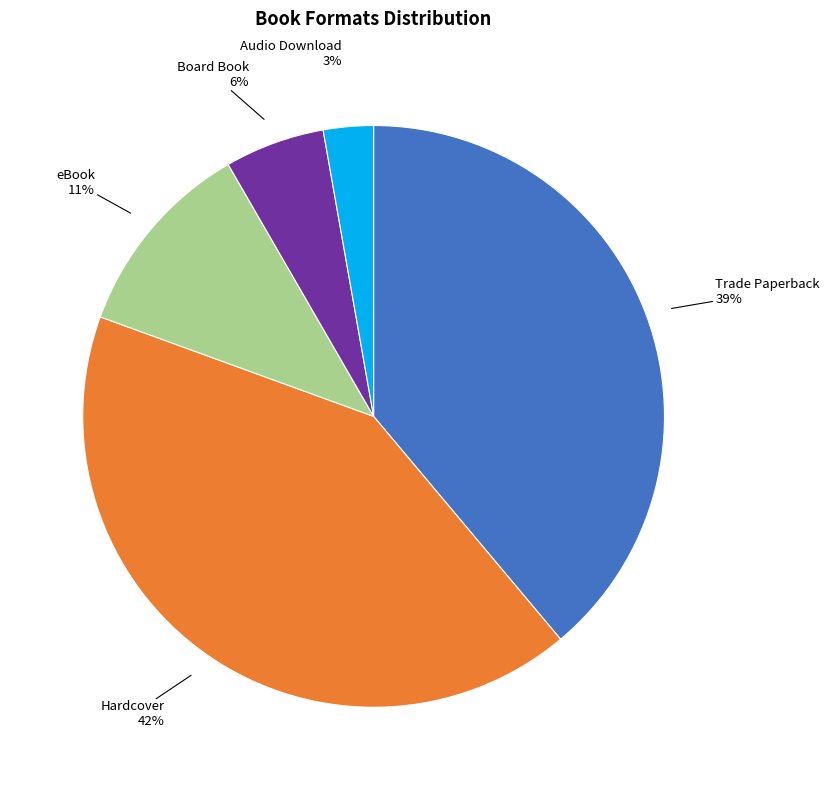

Is there a majority slice in this chart?

No